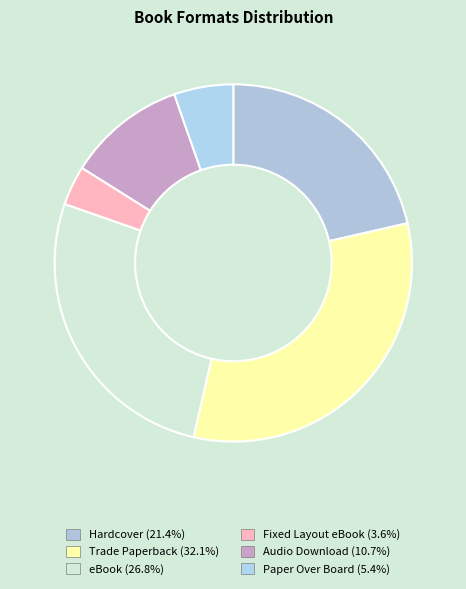

How much of the chart is everything except Hardcover?

78.6%